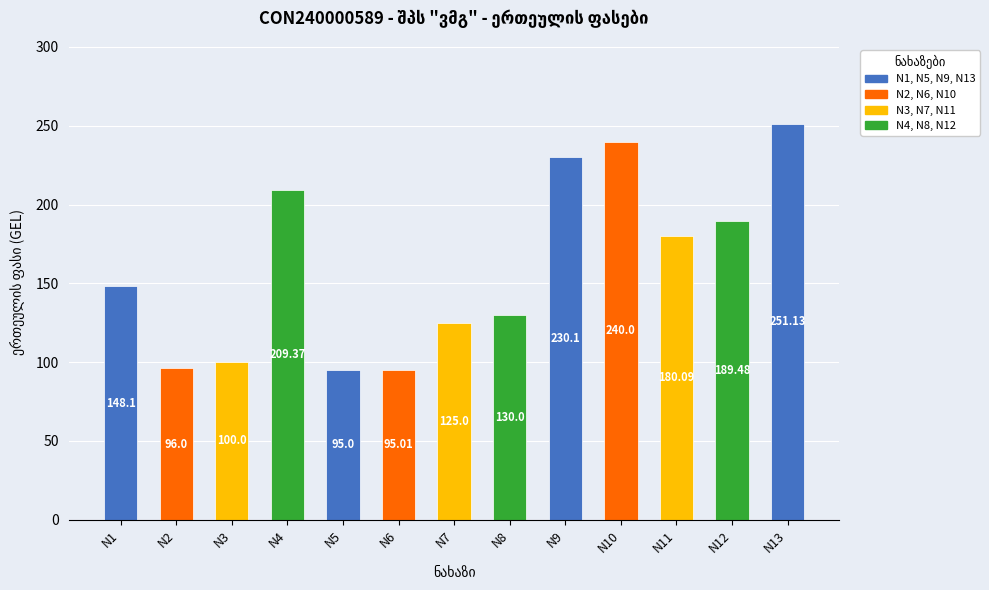

Count the number of values greater than 148.

7